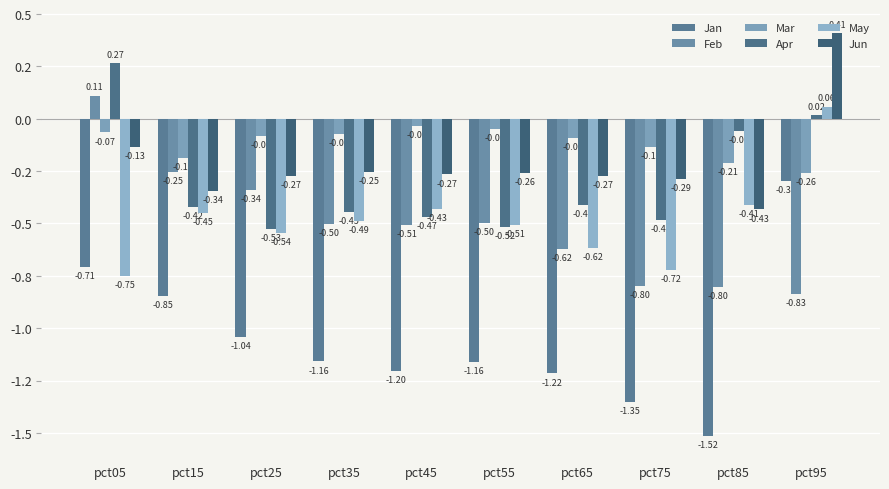

What is the sum of all May values?

-4.9